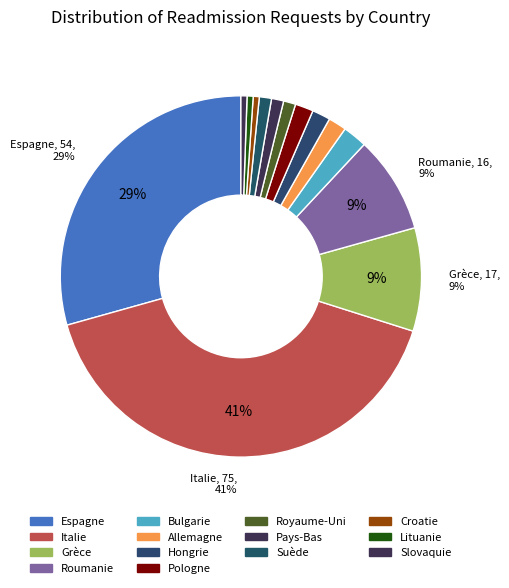

What is the total percentage of Italie and Bulgarie?

42.9%